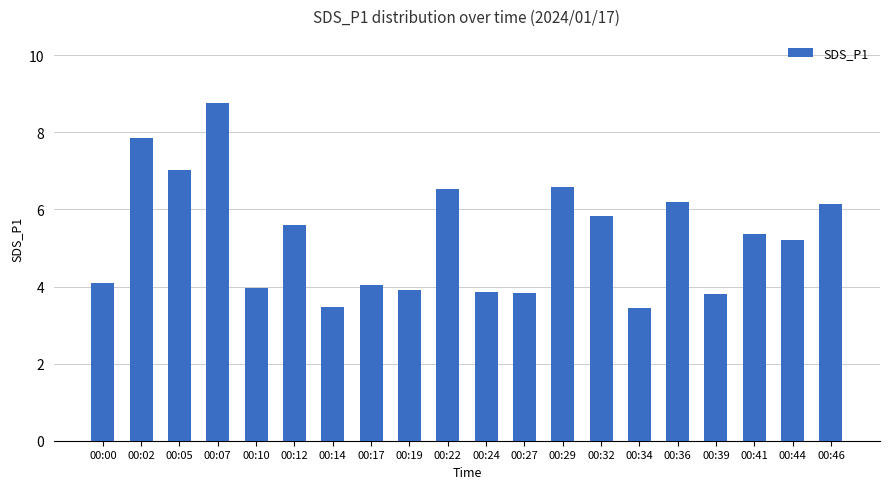

Is it true that the value at 00:19 is 0.8?

False